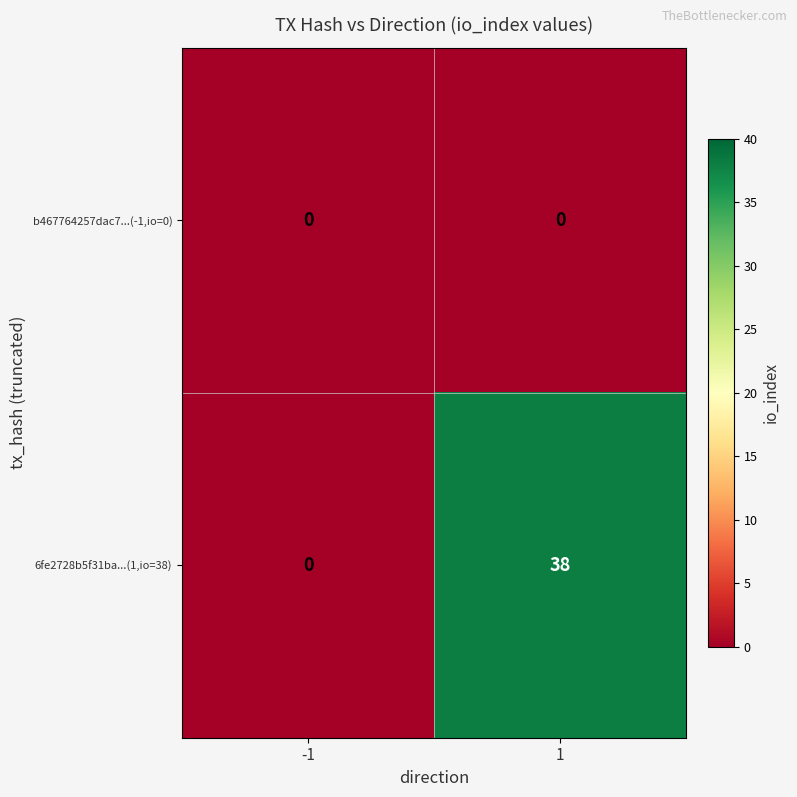

Reading right to left, transcribe all the data shown in this chart.

b467764257dac7...(-1,io=0): 0	0
6fe2728b5f31ba...(1,io=38): 38	0